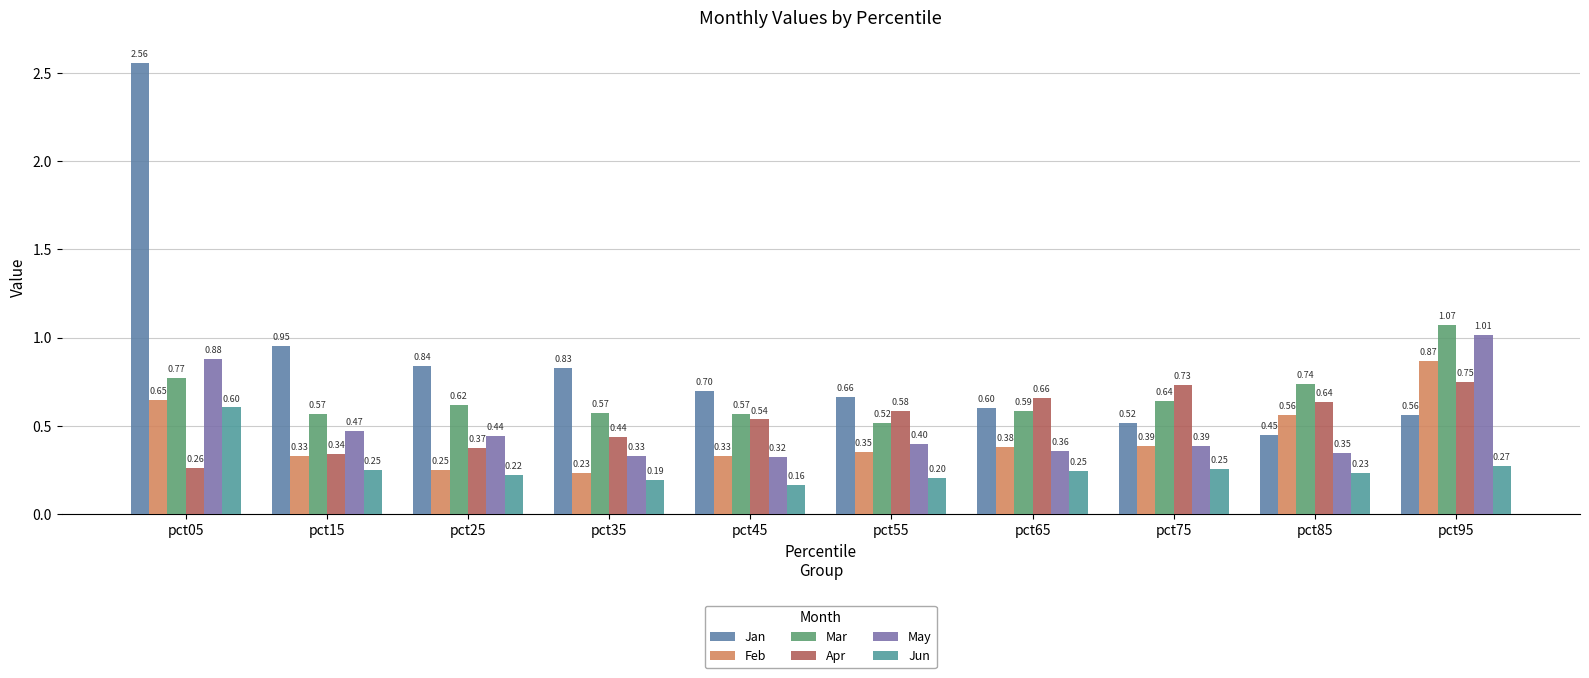

How many bars are there in each group?

6